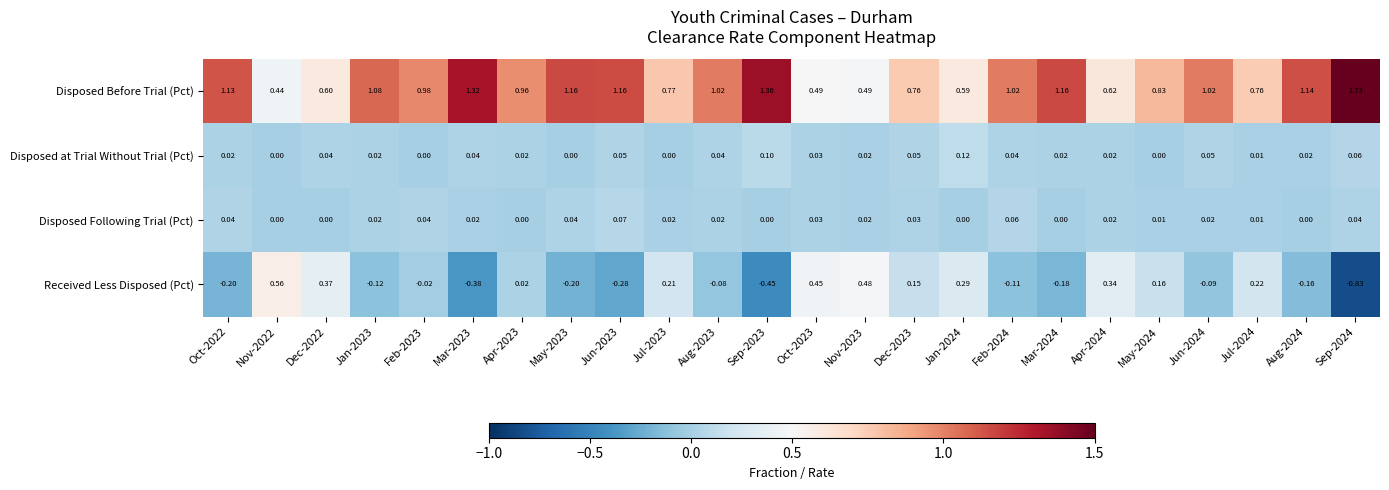

Is the value of Disposed Following Trial (Pct) at Aug-2024 greater than the value of Disposed at Trial Without Trial (Pct) at Sep-2024?

No